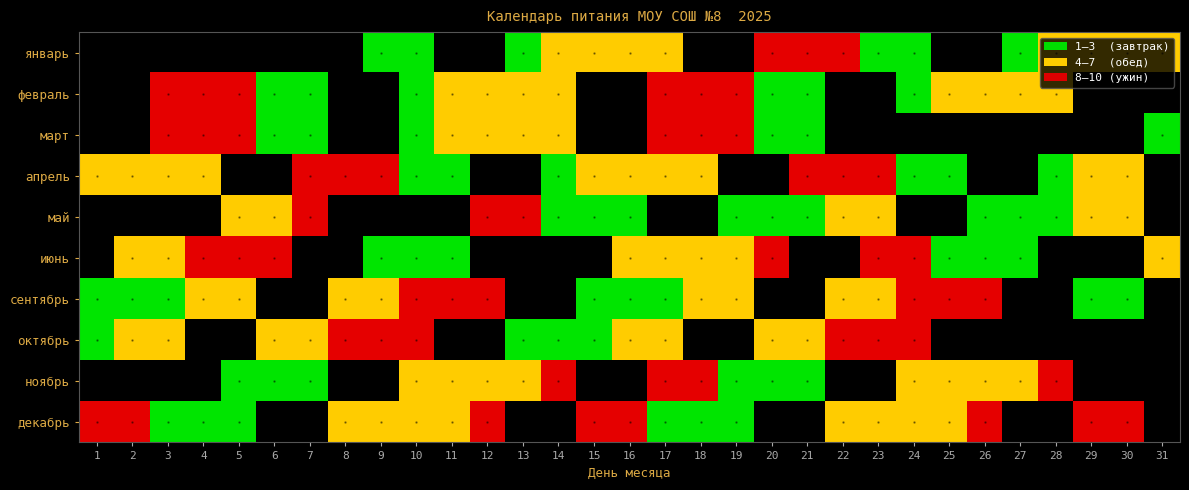

Between 14 and 24, which series saw the biggest shift?

июнь